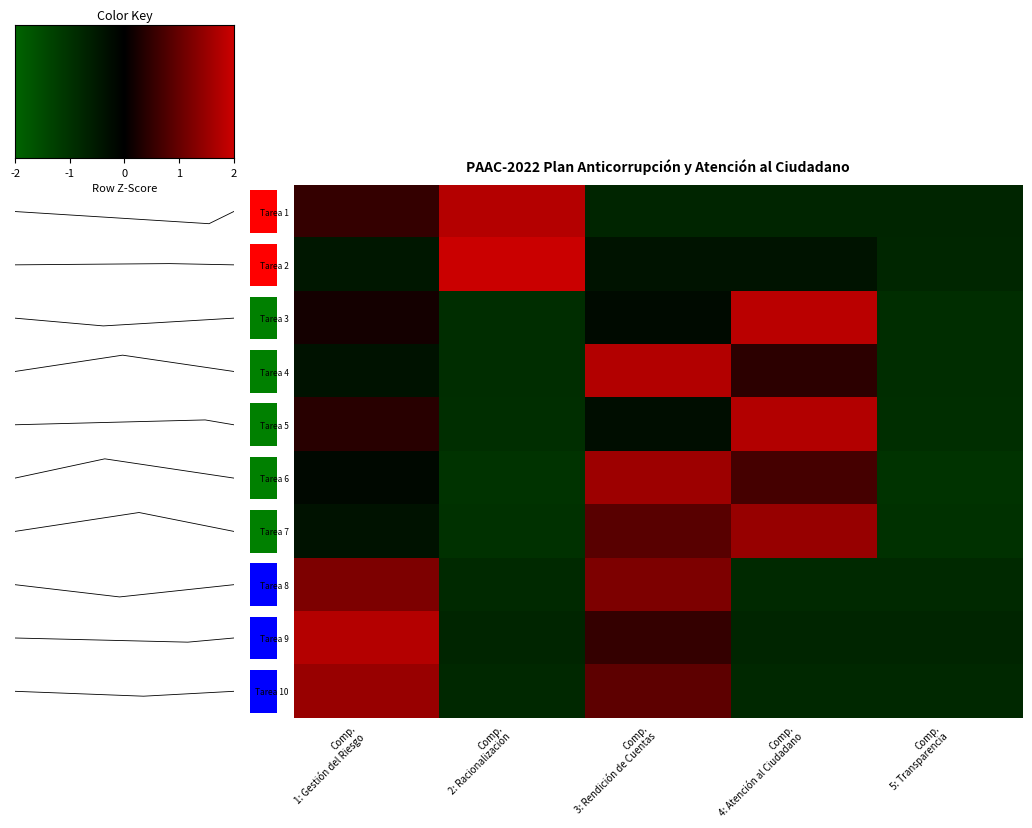

Rank the series by their maximum value, from lowest to highest.

Tarea 8, Tarea 7, Tarea 10, Tarea 6, Tarea 5, Tarea 4, Tarea 9, Tarea 1, Tarea 3, Tarea 2